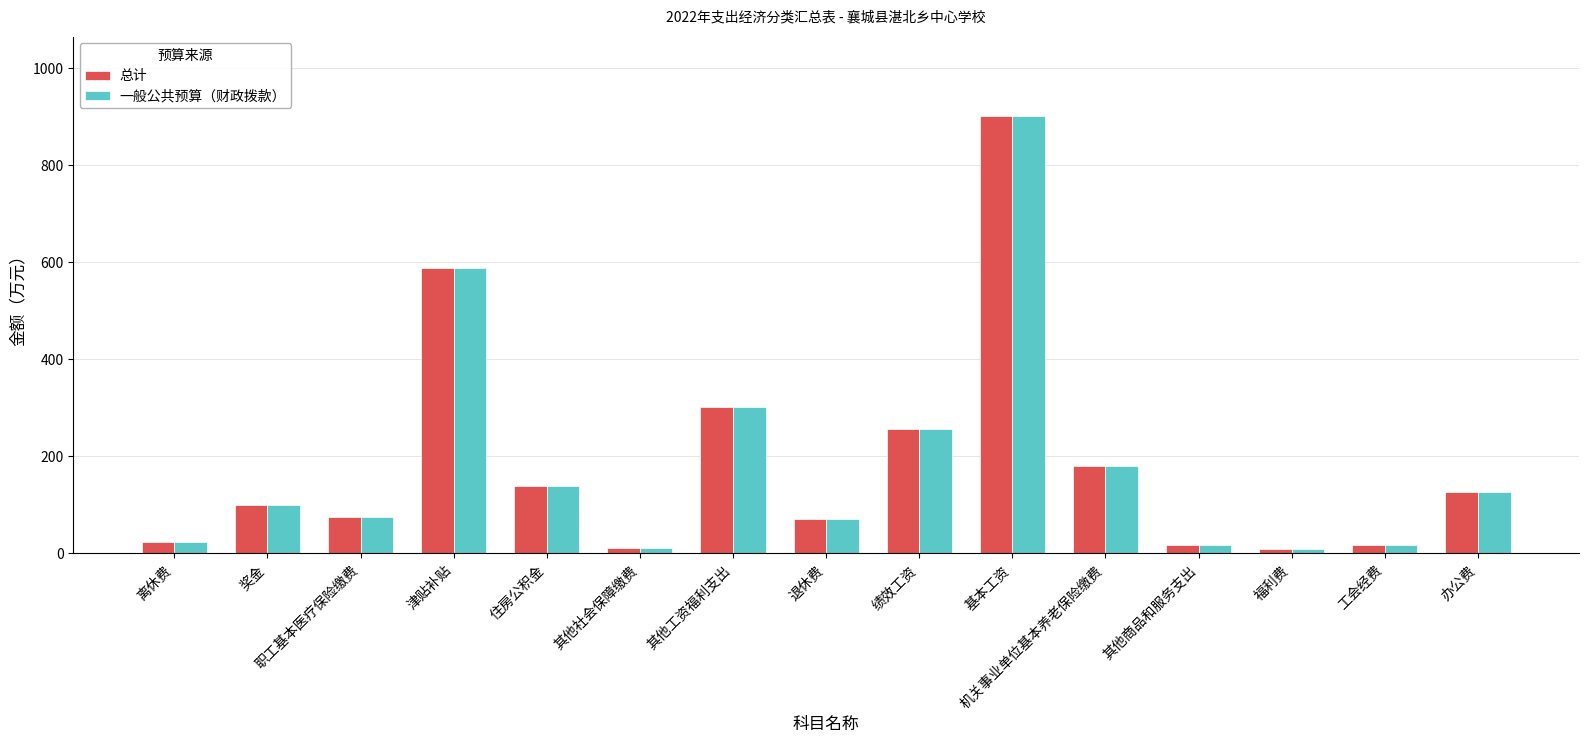

At which label does 总计 reach its peak?

基本工资